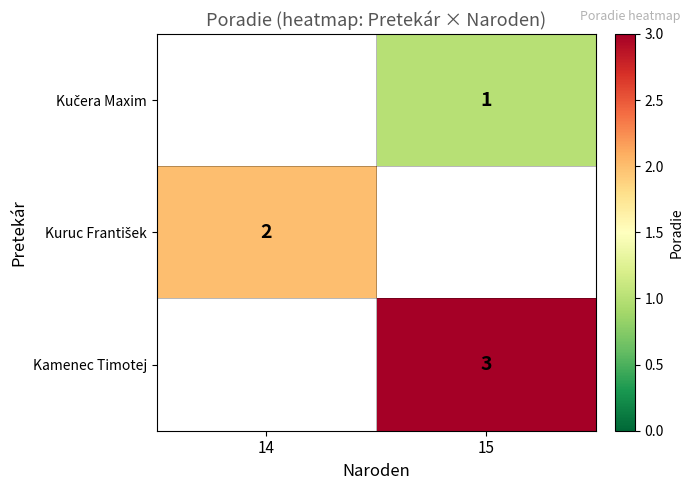

How many values in Kuruc František are above zero?

1